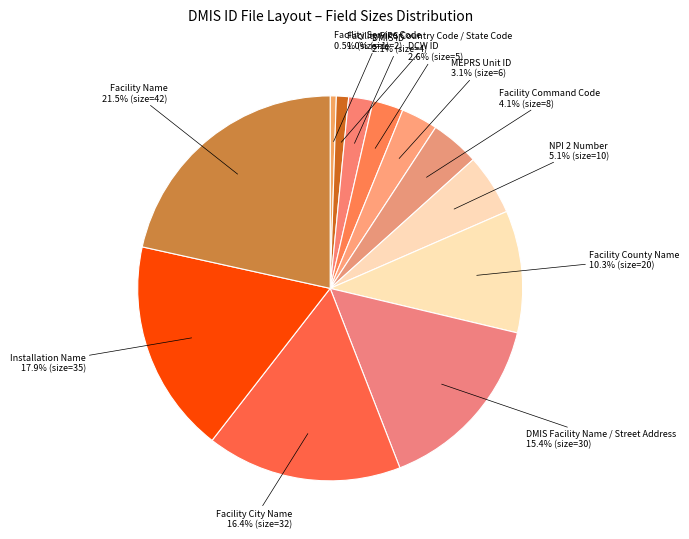

How much of the chart is everything except Facility Command Code?

95.9%